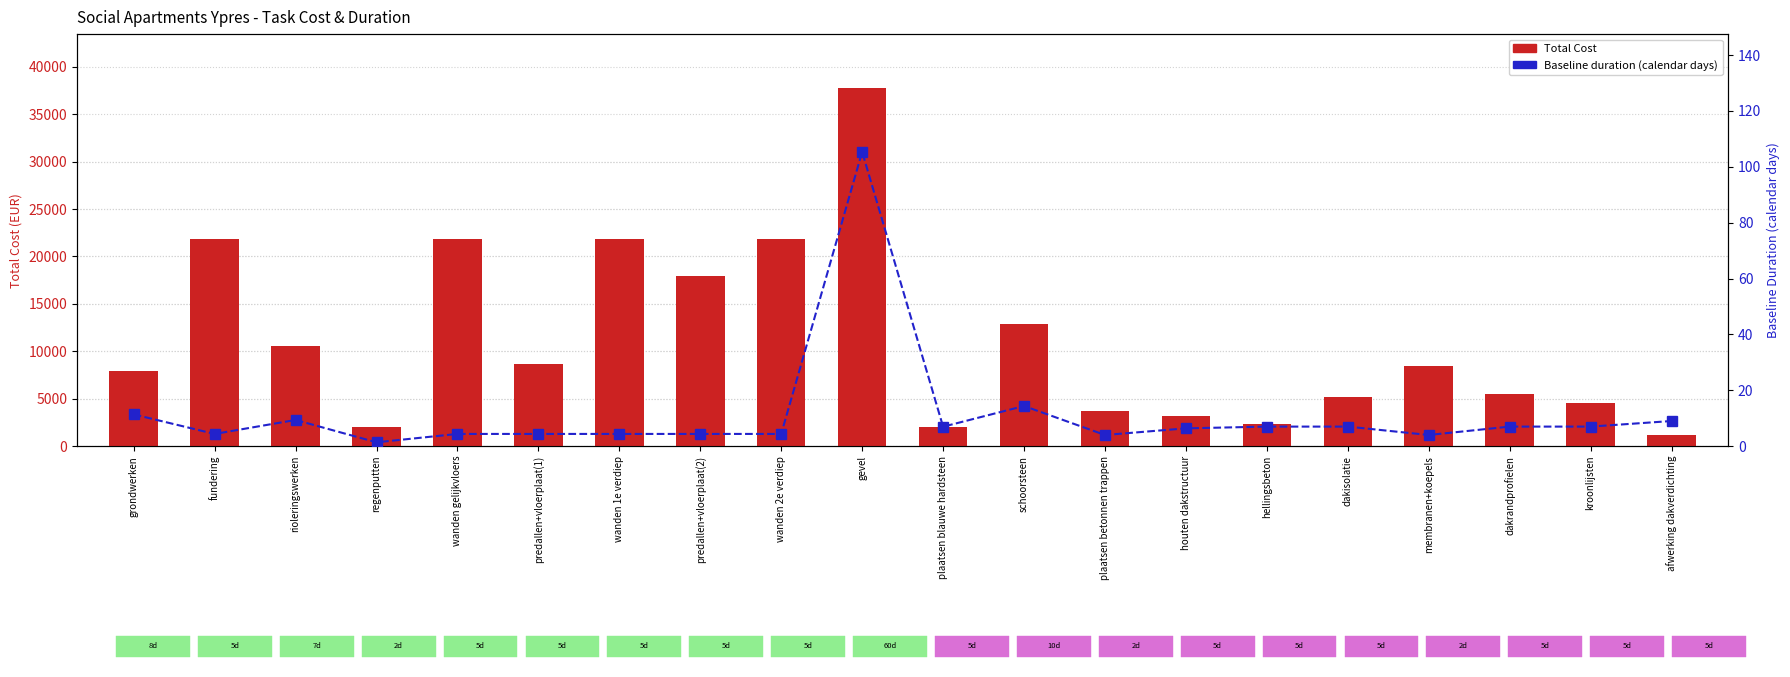

How many distinct data groups are displayed?

2